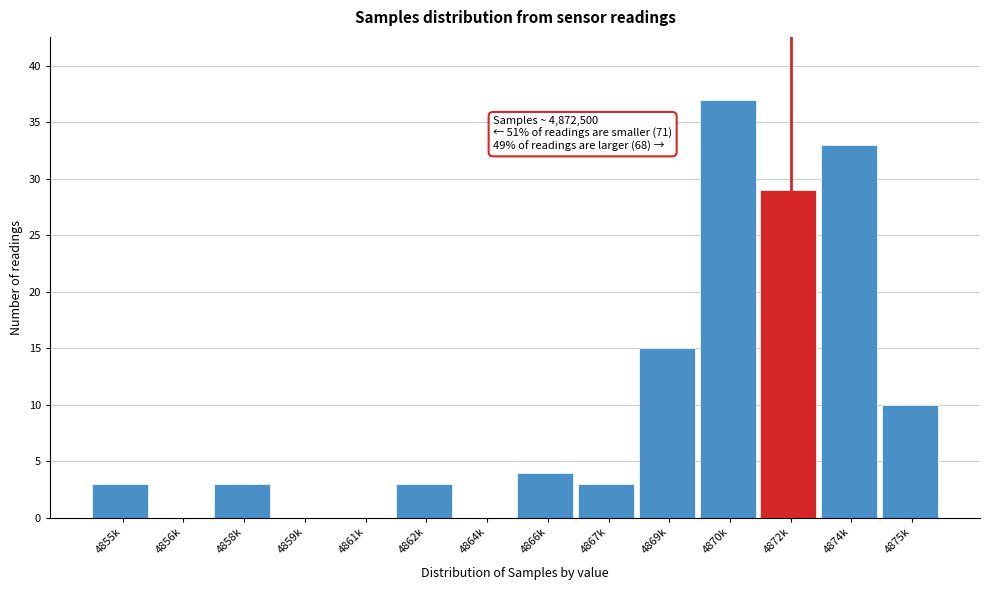

Reading left to right, extract all data points from this chart.

4855k=3	4856k=0	4858k=3	4859k=0	4861k=0	4862k=3	4864k=0	4866k=4	4867k=3	4869k=15	4870k=37	4872k=29	4874k=33	4875k=10